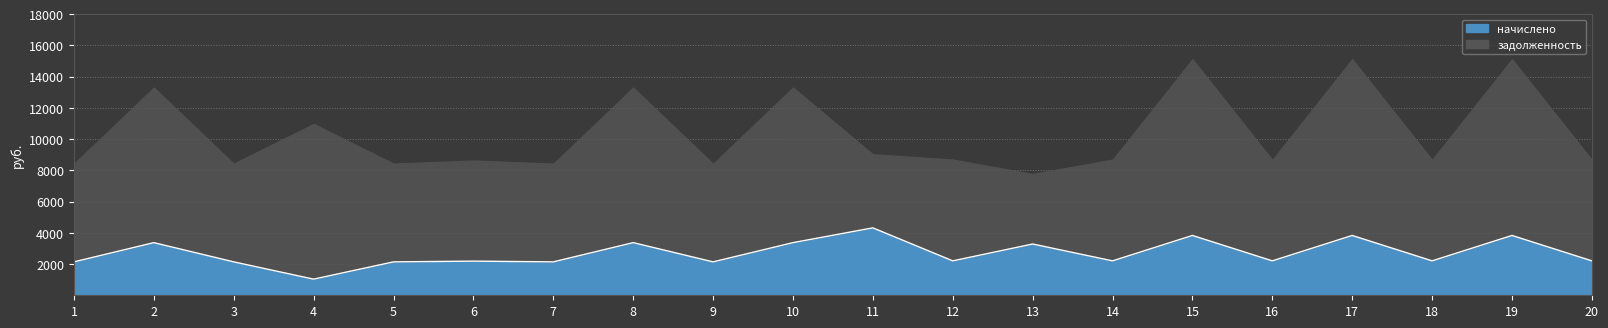

True or false: the data has more than 0 interior local peaks.

True